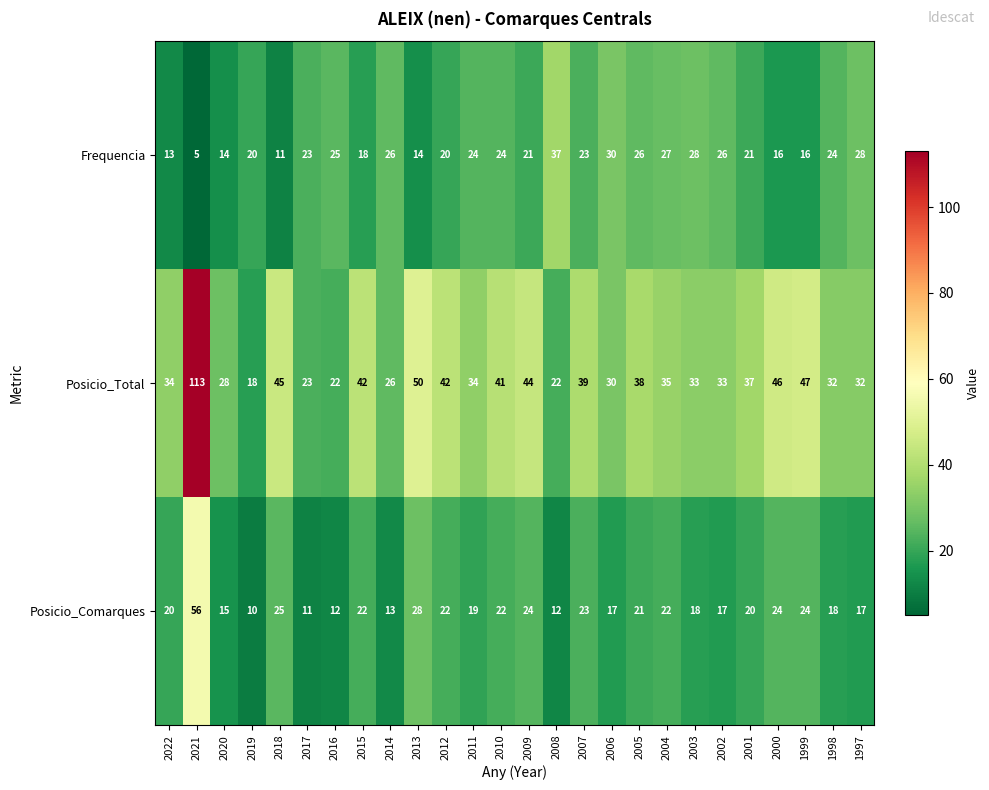

What is the lowest value of the Frequencia series?

5